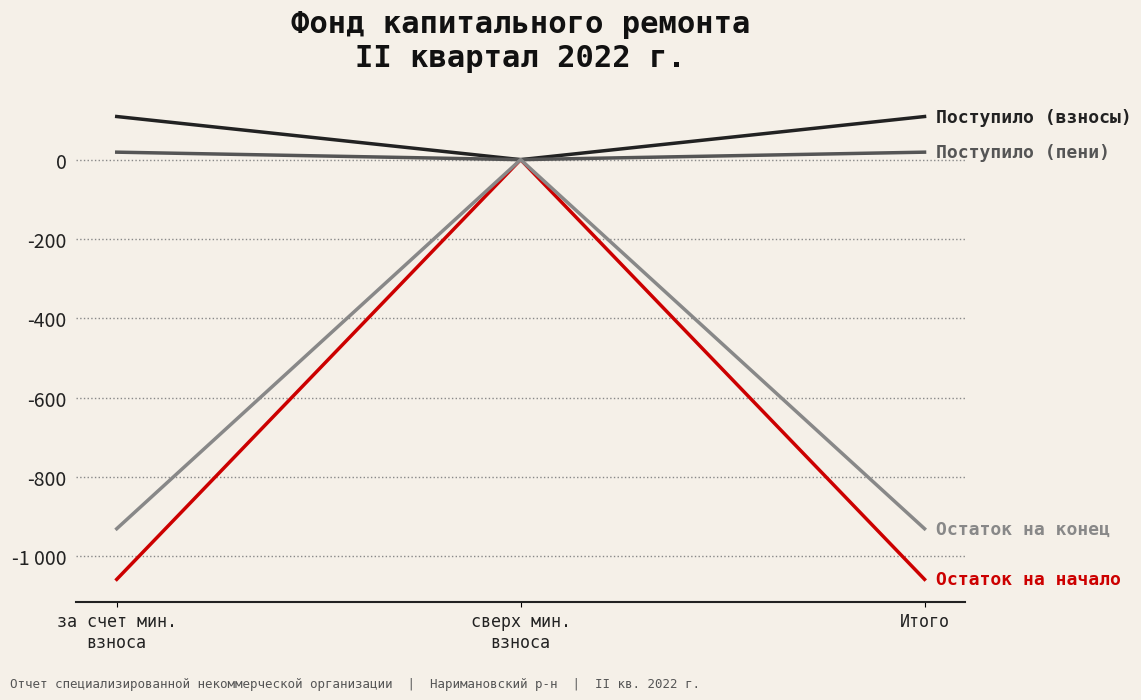

At which category does the chart reach its minimum across all series?

за счет мин.
взноса